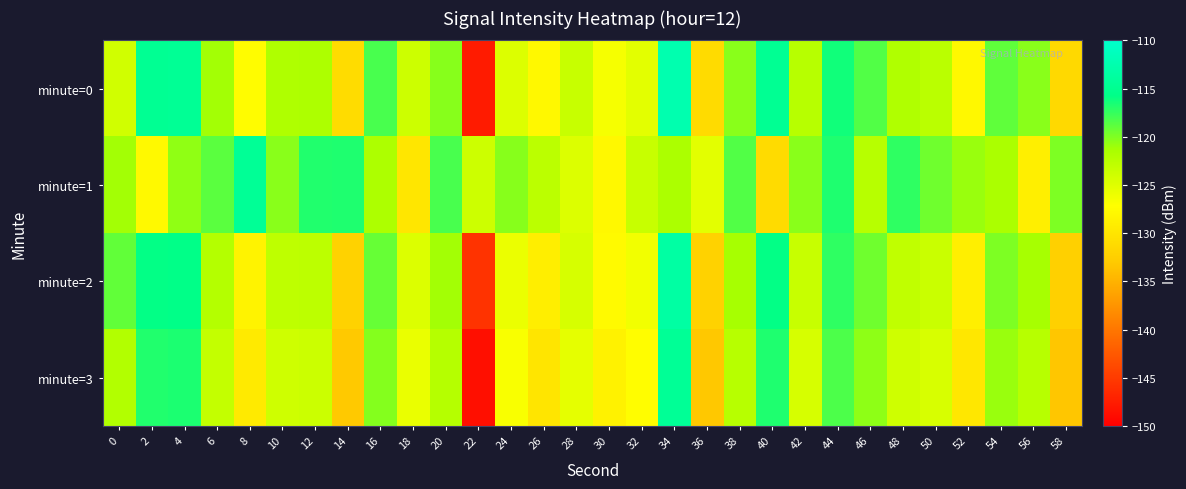

Which label corresponds to the smallest value in the chart?

22